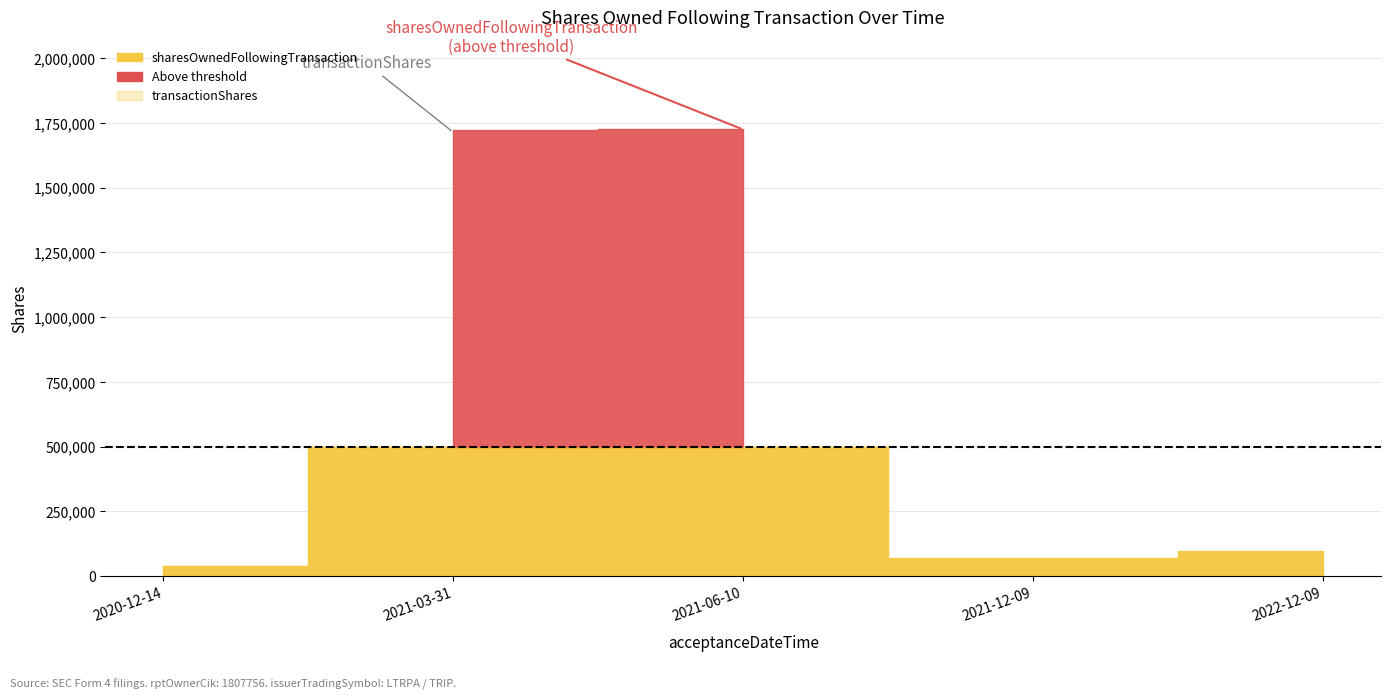

What is the value of the transactionShares point at the 5th from the left?

25660